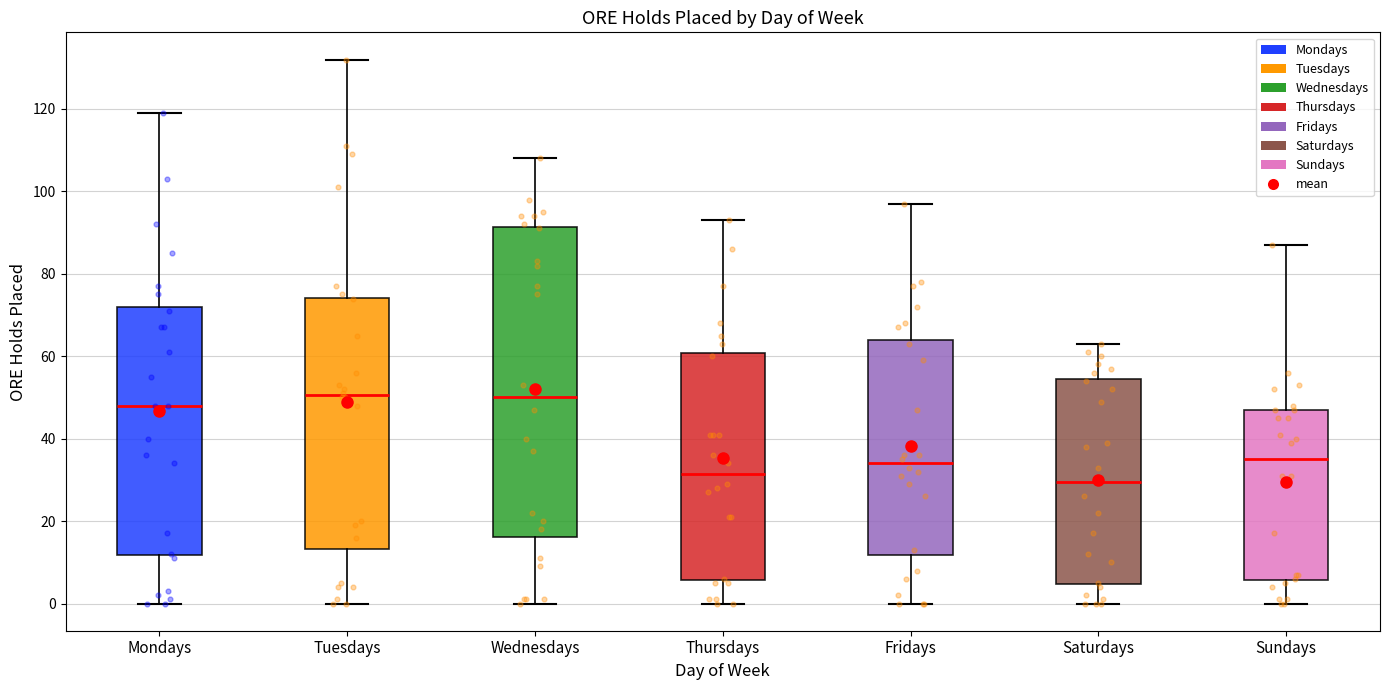

Comparing the boxes themselves (not the whiskers), which one is the tallest?

Wednesdays